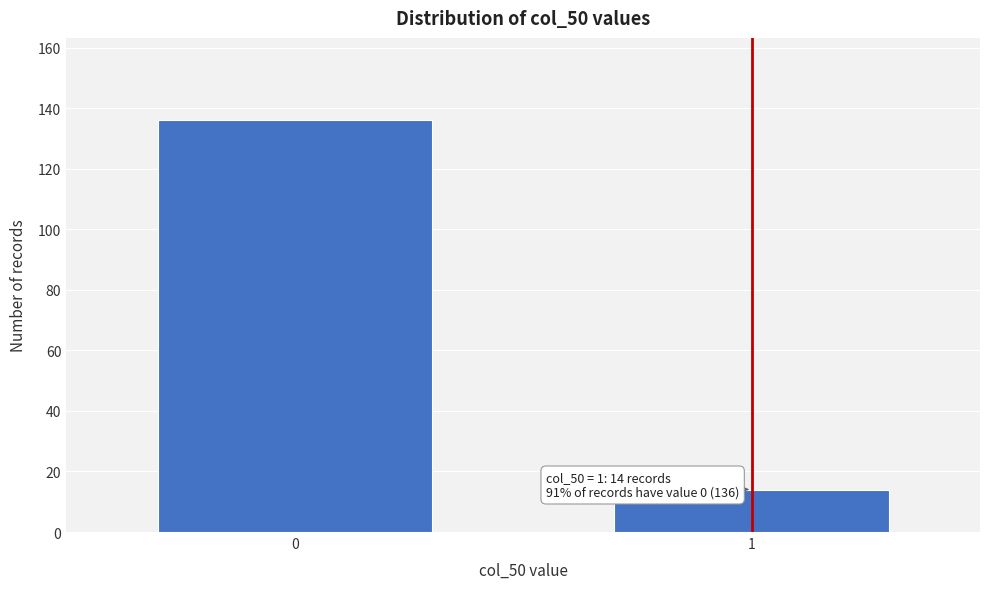

Reading left to right, transcribe all the data shown in this chart.

0=136	1=14